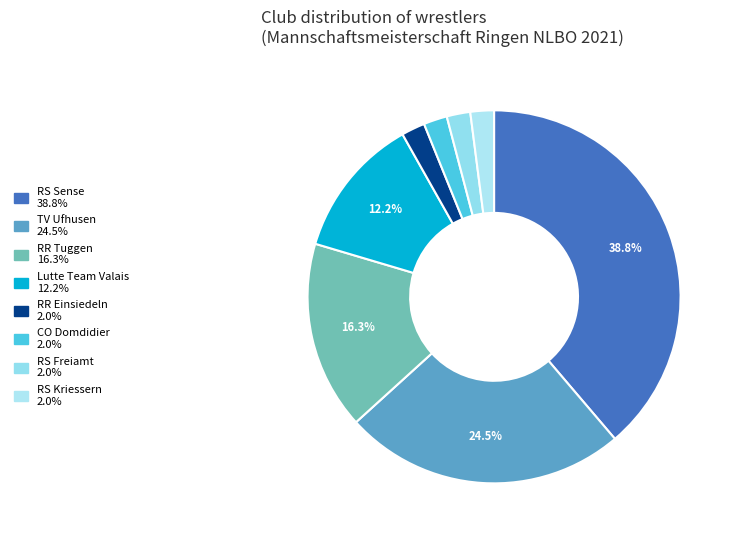

Is it true that RR Tuggen is 16% of the pie?

True